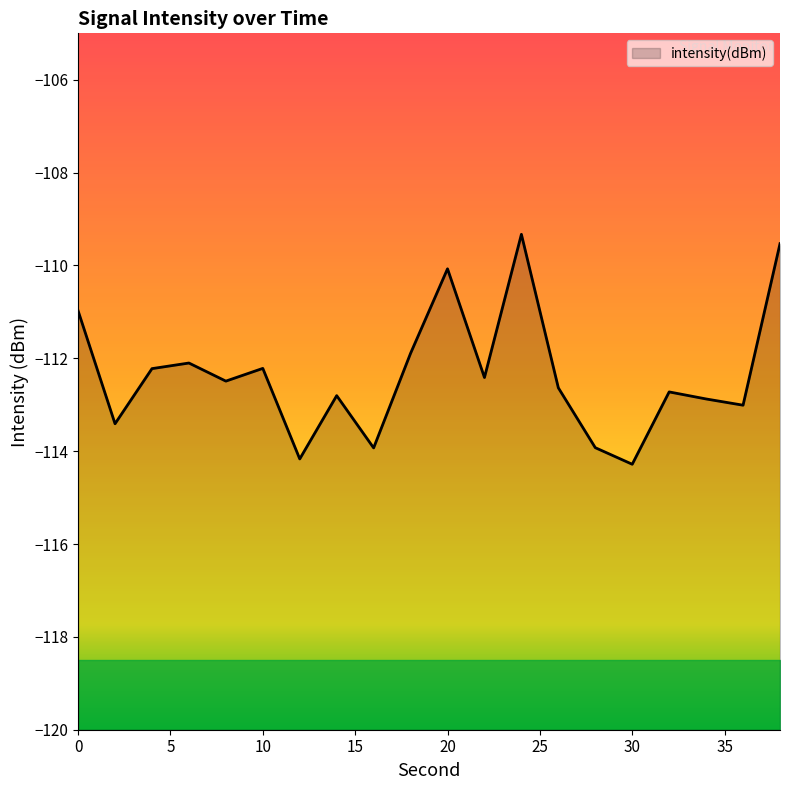

What is the sum of the values at 8 and 4?

-224.7